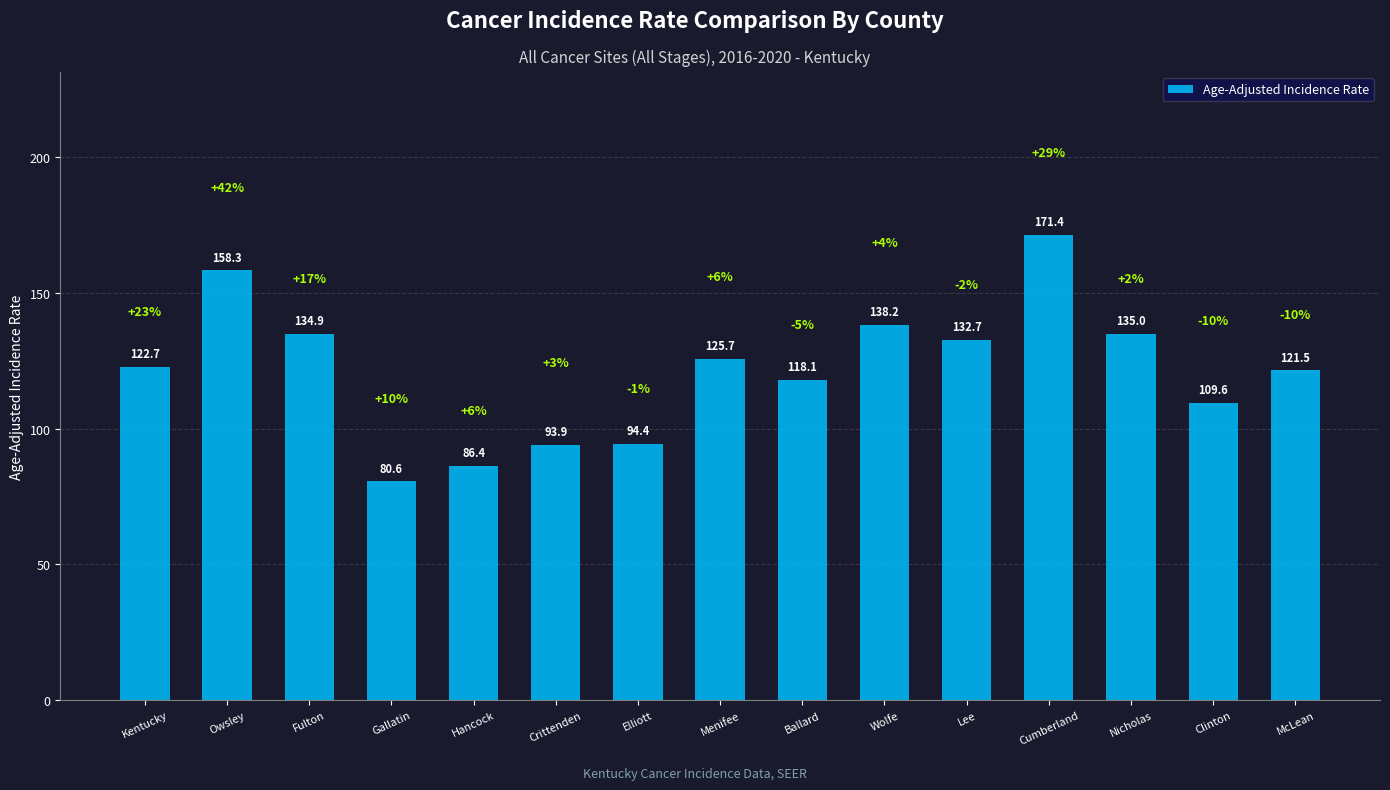

List the labels in order of value, smallest first.

Gallatin, Hancock, Crittenden, Elliott, Clinton, Ballard, McLean, Kentucky, Menifee, Lee, Fulton, Nicholas, Wolfe, Owsley, Cumberland